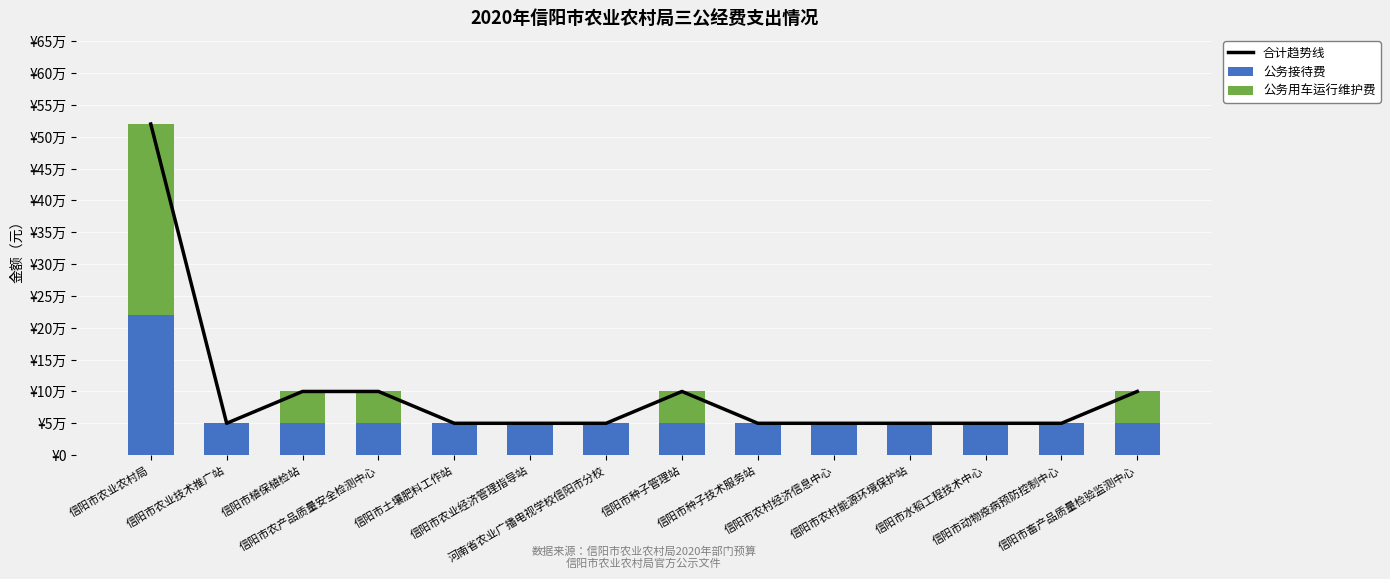

Between 信阳市农业经济管理指导站 and 信阳市种子技术服务站, which is larger?

信阳市农业经济管理指导站